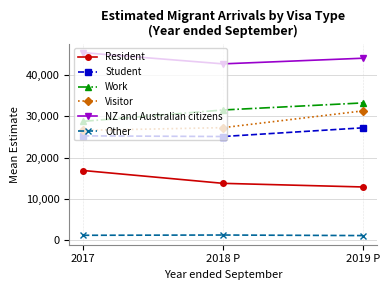

What are all the series names shown in the legend?

Resident, Student, Work, Visitor, NZ and Australian citizens, Other